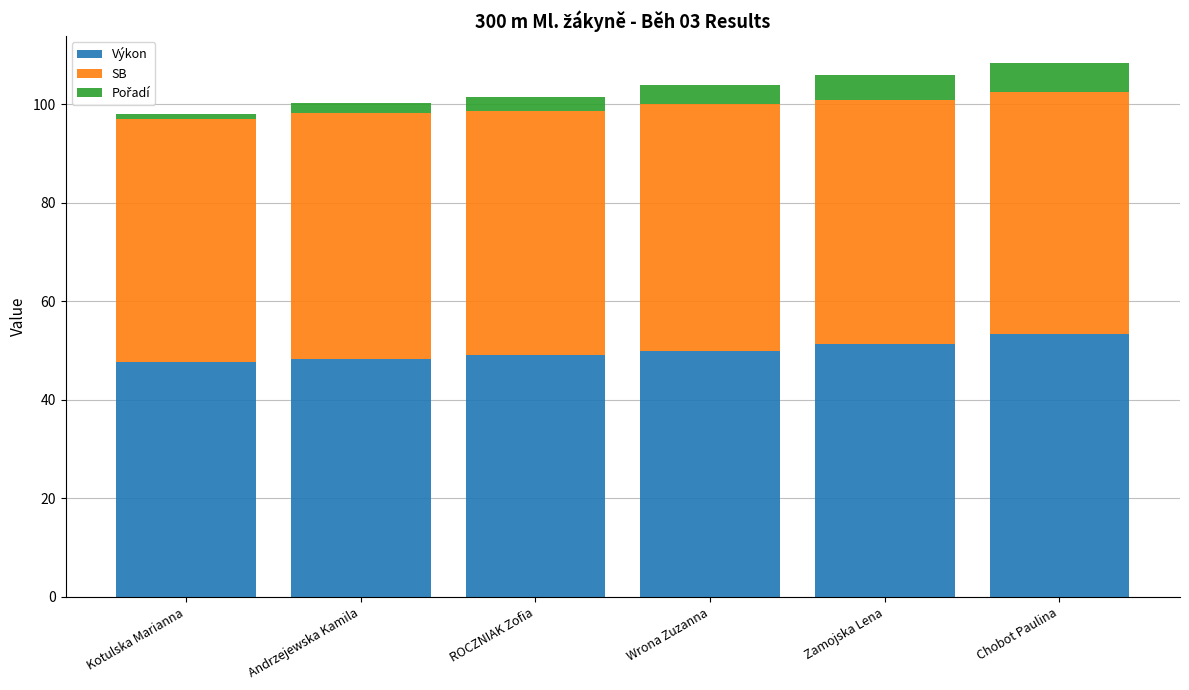

Are the bars horizontal?

No